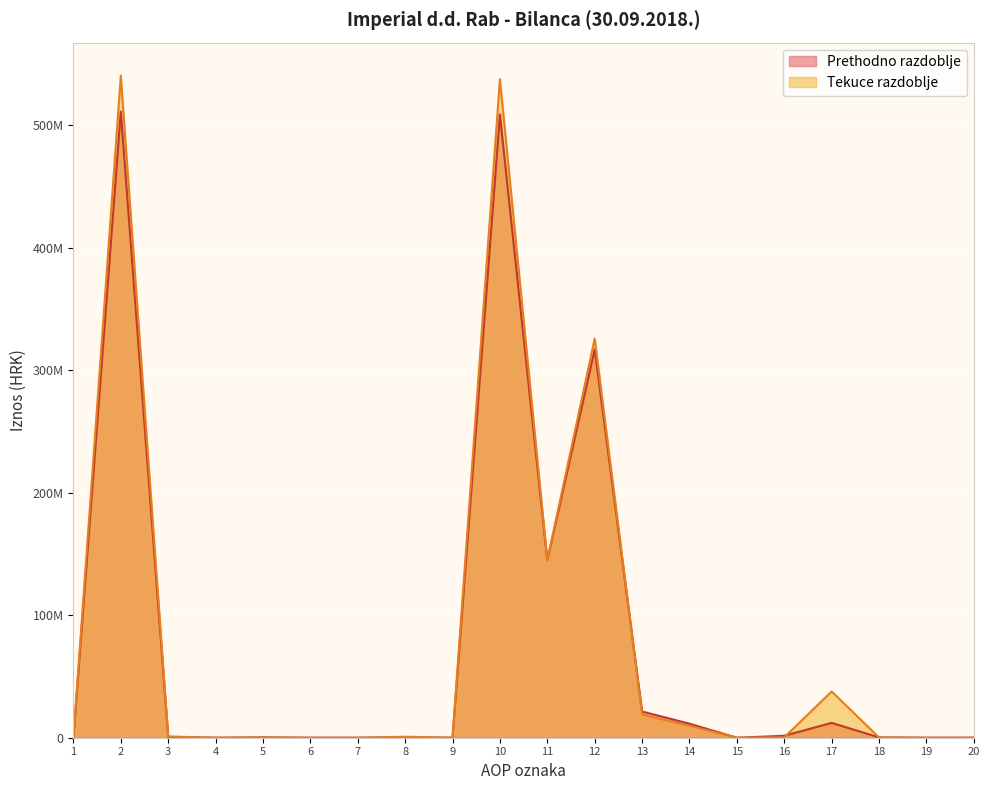

Where do Tekuce razdoblje and Prethodno razdoblje first cross each other?

12 and 13